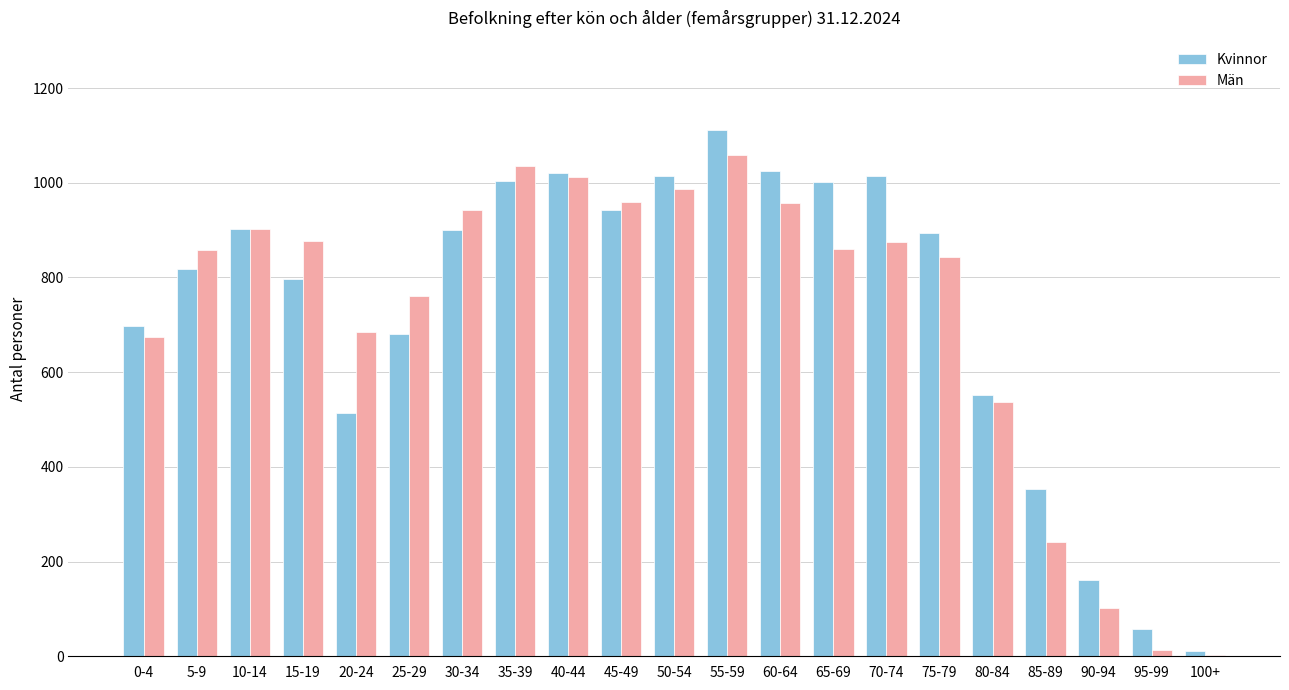

How many distinct data groups are displayed?

2